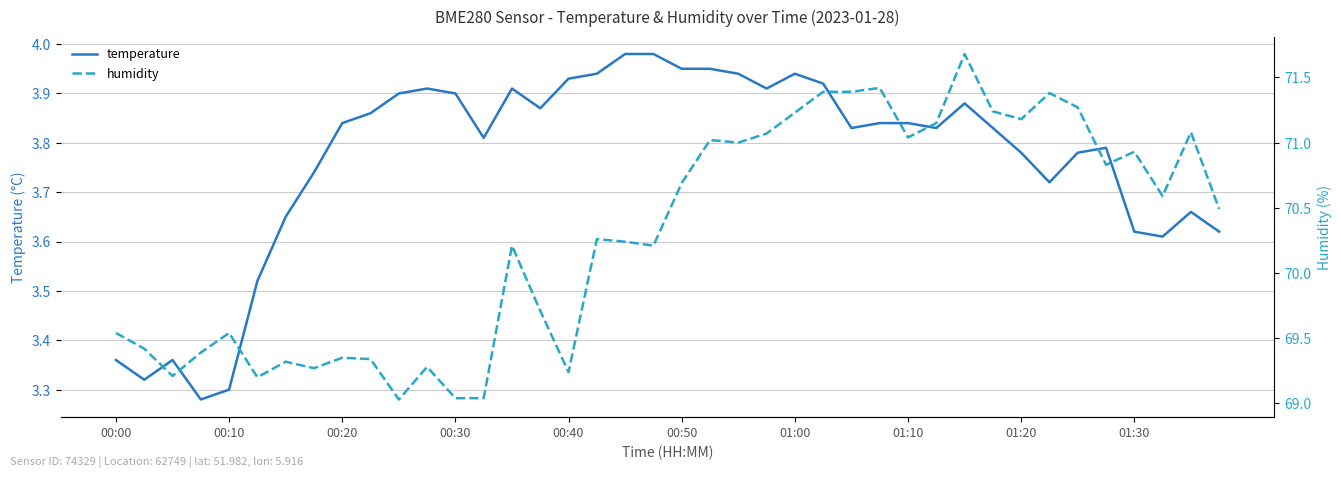

Is this an area chart (filled region under the line)?

No